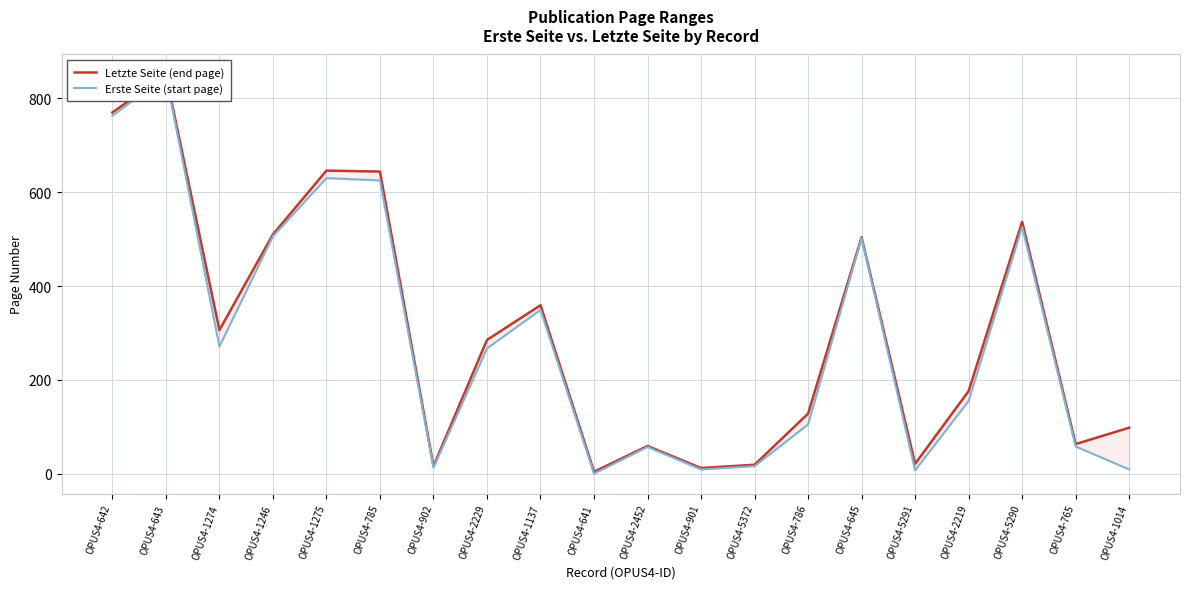

Reading left to right, transcribe all the data shown in this chart.

Letzte Seite (end page): OPUS4-642=770	OPUS4-643=851	OPUS4-1274=306	OPUS4-1246=510	OPUS4-1275=646	OPUS4-785=644	OPUS4-902=16	OPUS4-2229=285	OPUS4-1137=359	OPUS4-641=4	OPUS4-2452=59	OPUS4-901=12	OPUS4-5372=19	OPUS4-786=128	OPUS4-645=504	OPUS4-5291=21	OPUS4-2219=176	OPUS4-5290=537	OPUS4-765=63	OPUS4-1014=98
Erste Seite (start page): OPUS4-642=763	OPUS4-643=848	OPUS4-1274=271	OPUS4-1246=506	OPUS4-1275=630	OPUS4-785=625	OPUS4-902=13	OPUS4-2229=267	OPUS4-1137=349	OPUS4-641=0	OPUS4-2452=57	OPUS4-901=9	OPUS4-5372=16	OPUS4-786=105	OPUS4-645=502	OPUS4-5291=7	OPUS4-2219=155	OPUS4-5290=526	OPUS4-765=58	OPUS4-1014=9